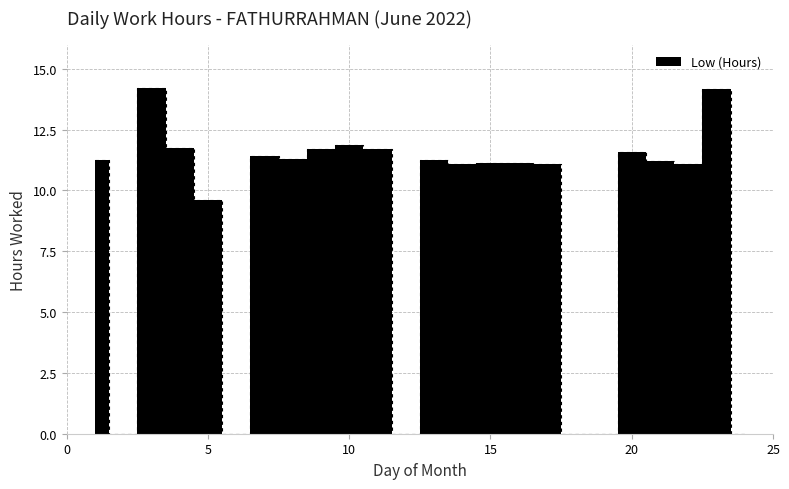

Read the value at 10.

11.9